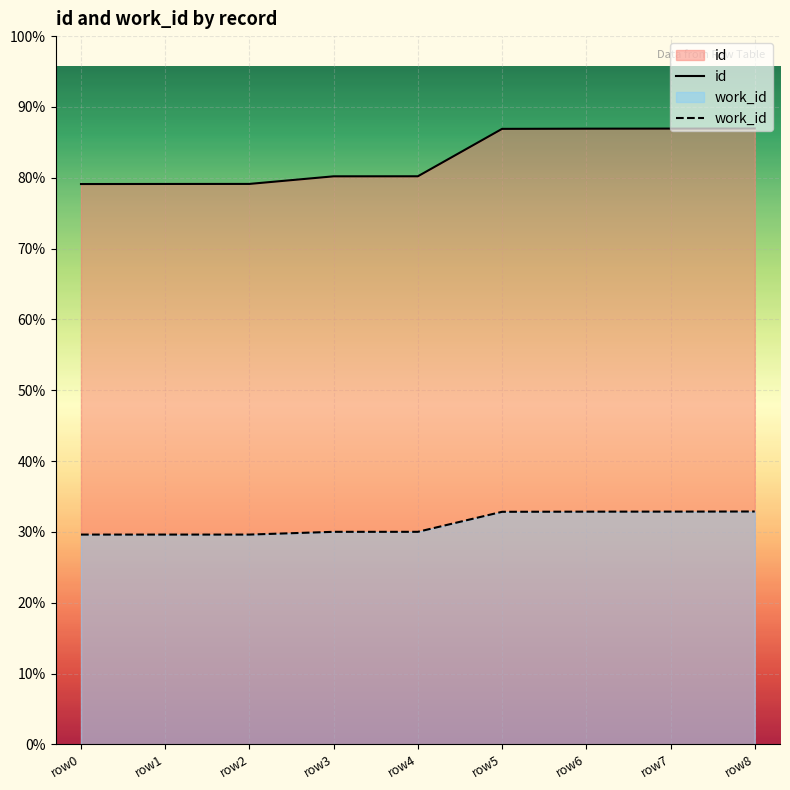

What is the lowest value of the work_id series?

5574